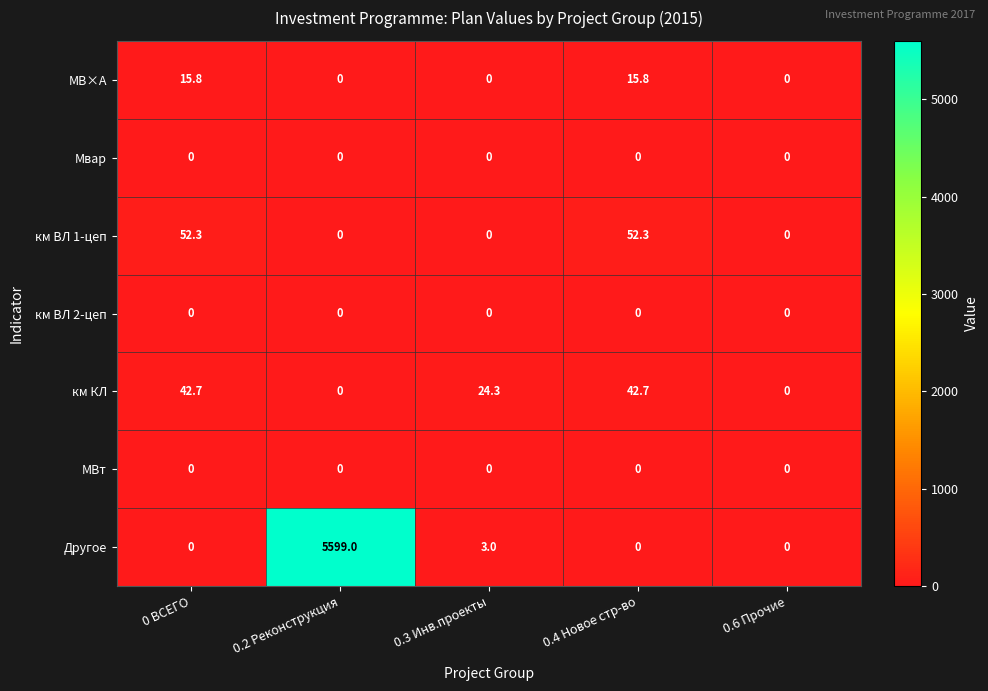

Between 0.3 Инв.проекты and 0.6 Прочие, which series saw the biggest shift?

км КЛ